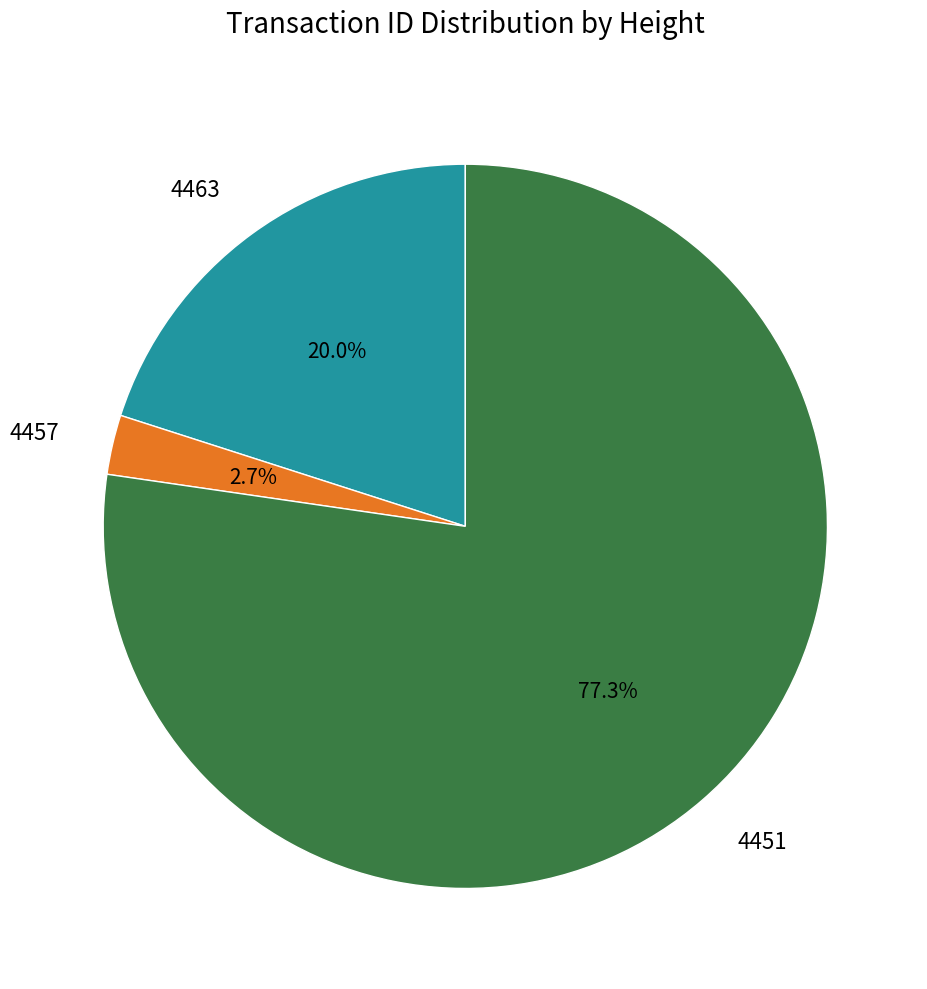

Count the number of slices in the pie.

3